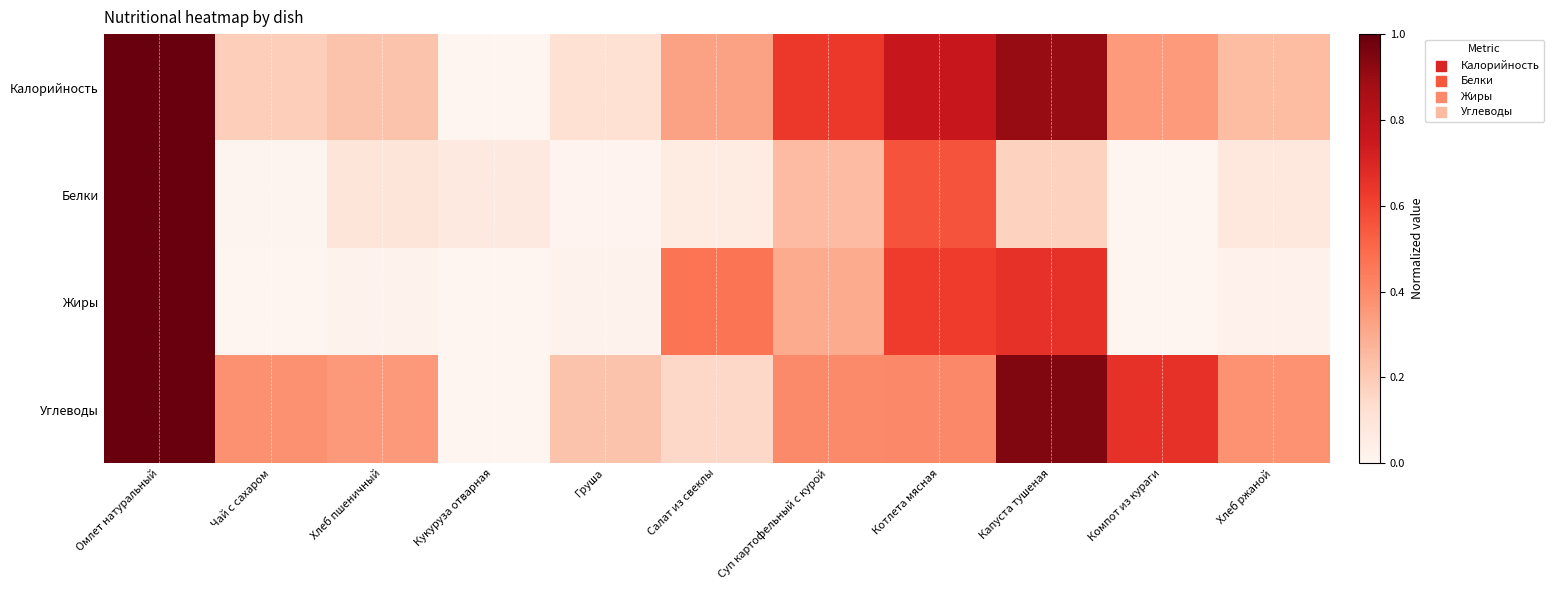

Reading right to left, transcribe all the data shown in this chart.

Калорийность: Хлеб ржаной=0.2	Компот из кураги=0.3	Капуста тушеная=0.9	Котлета мясная=0.8	Суп картофельный с курой=0.6	Салат из свеклы=0.3	Груша=0.1	Кукуруза отварная=0.0	Хлеб пшеничный=0.2	Чай с сахаром=0.2	Омлет натуральный=1.0
Белки: Хлеб ржаной=0.1	Компот из кураги=0.0	Капуста тушеная=0.2	Котлета мясная=0.6	Суп картофельный с курой=0.2	Салат из свеклы=0.1	Груша=0.0	Кукуруза отварная=0.1	Хлеб пшеничный=0.1	Чай с сахаром=0.0	Омлет натуральный=1.0
Жиры: Хлеб ржаной=0.0	Компот из кураги=0.0	Капуста тушеная=0.7	Котлета мясная=0.6	Суп картофельный с курой=0.3	Салат из свеклы=0.5	Груша=0.0	Кукуруза отварная=0.0	Хлеб пшеничный=0.0	Чай с сахаром=0.0	Омлет натуральный=1.0
Углеводы: Хлеб ржаной=0.4	Компот из кураги=0.7	Капуста тушеная=0.9	Котлета мясная=0.4	Суп картофельный с курой=0.4	Салат из свеклы=0.2	Груша=0.2	Кукуруза отварная=0.0	Хлеб пшеничный=0.4	Чай с сахаром=0.4	Омлет натуральный=1.0